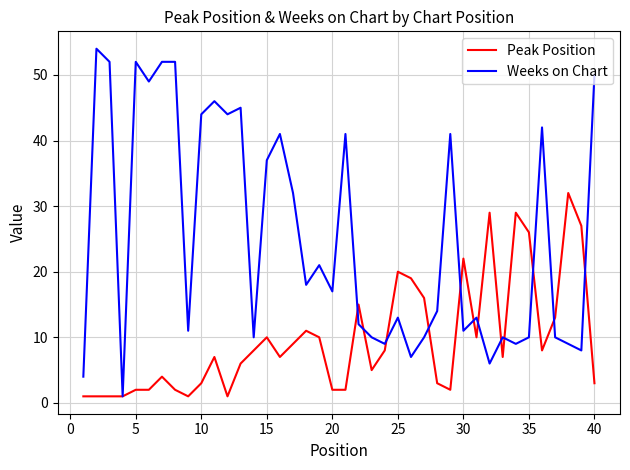

Which series has the widest spread of values?

Weeks on Chart